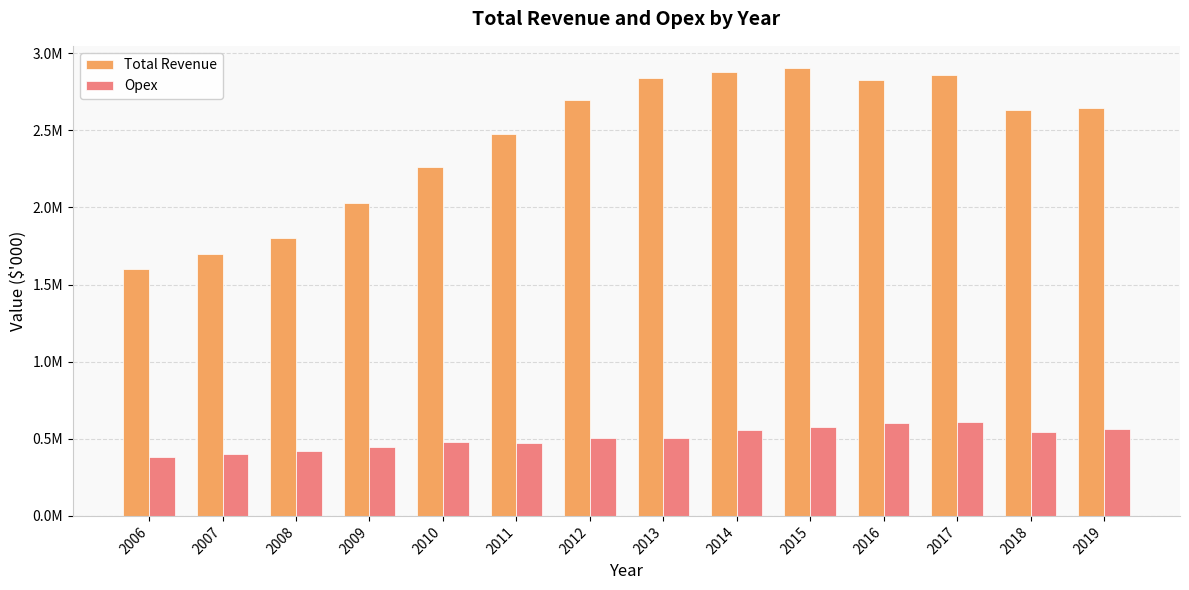

Reading left to right, list all the values displayed in this chart.

Total Revenue: 2006=1601173.5	2007=1695616.7	2008=1801699.6	2009=2031004.3	2010=2262020.1	2011=2476664.7	2012=2696781.7	2013=2840488.5	2014=2875687.2	2015=2902544.3	2016=2824870.9	2017=2857674.1	2018=2629912.5	2019=2644402.1
Opex: 2006=385132.7	2007=403759.2	2008=417870.2	2009=446022.1	2010=480551.9	2011=474824.2	2012=504743.0	2013=502061.0	2014=559150.0	2015=578446.1	2016=599297.3	2017=605958.0	2018=545078.8	2019=565182.4